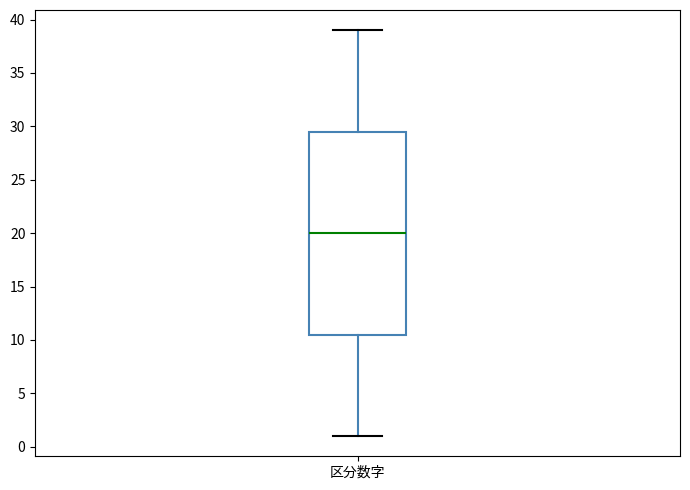

Transcribe this box plot: give where the median line is, the range the box spans, and where the two whiskers end, as read against the y-axis. The values are not printed on the chart, so give them approximately, as read against the axis.

median 20.0, box 10.5 to 29.5, whiskers 1.0 to 39.0